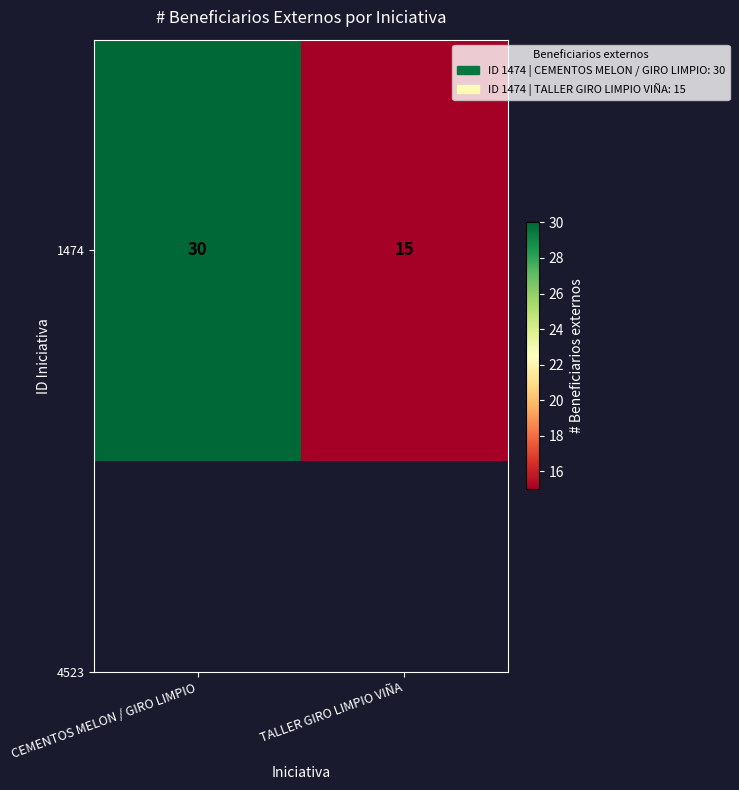

The chart shows a value of 30 at CEMENTOS MELON / GIRO LIMPIO. True or false?

True